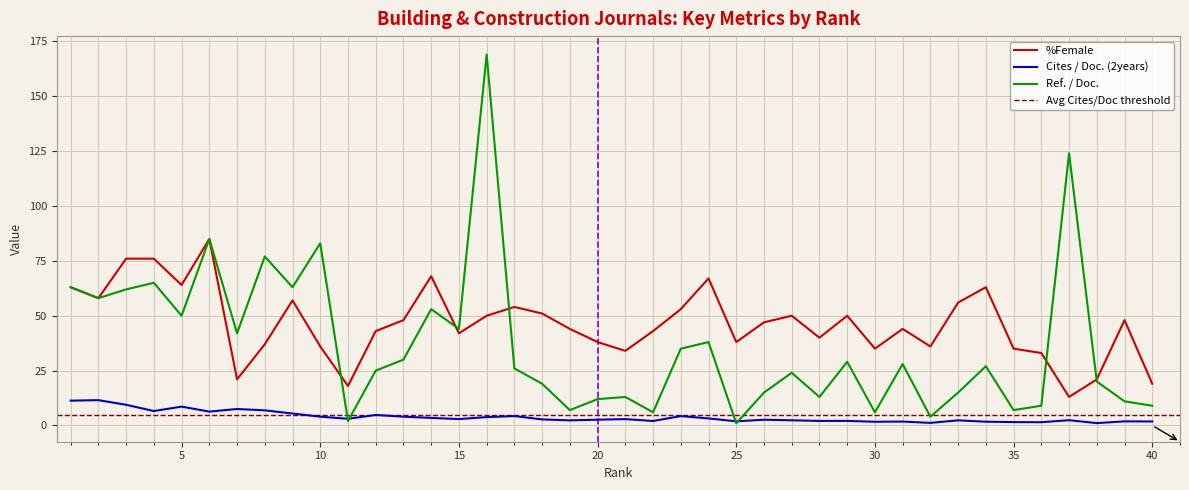

How many times do Ref. / Doc. and Cites / Doc. (2years) cross each other?

4